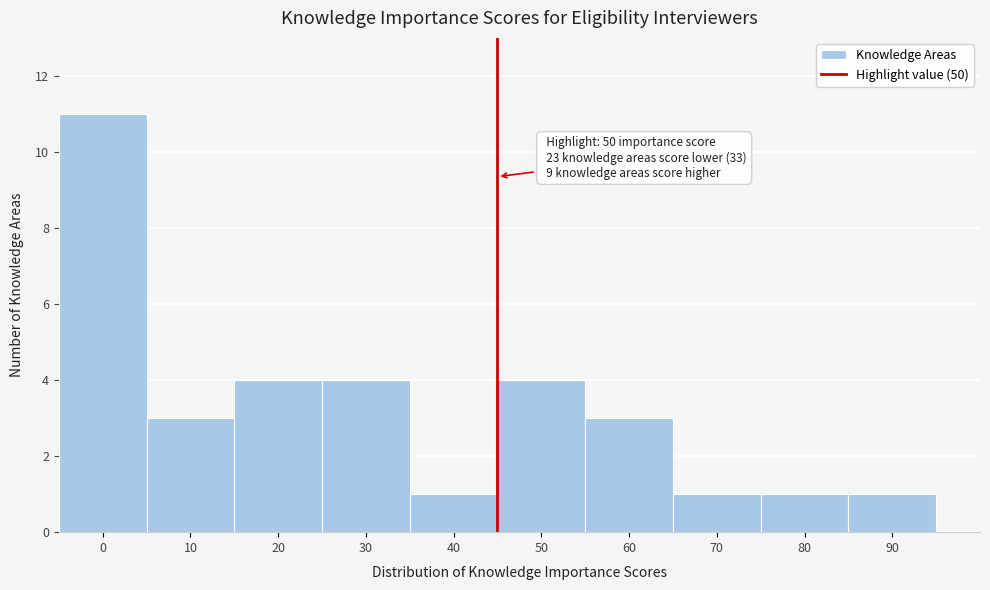

Reading left to right, transcribe all the data shown in this chart.

11	3	4	4	1	4	3	1	1	1